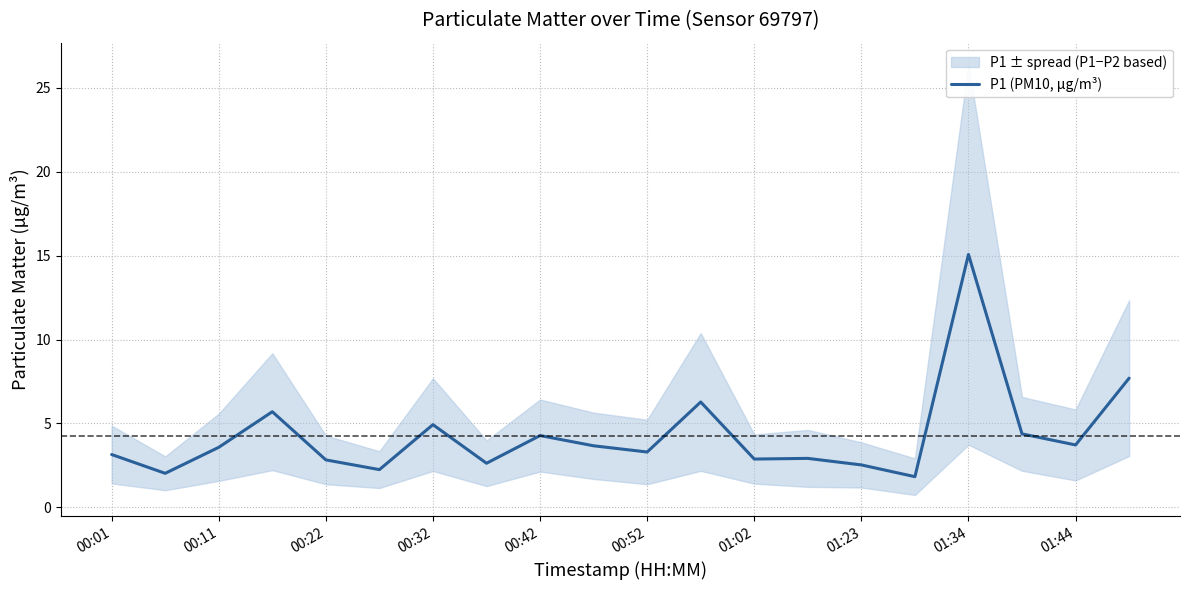

What is the value of the 6th point from the left?

2.2